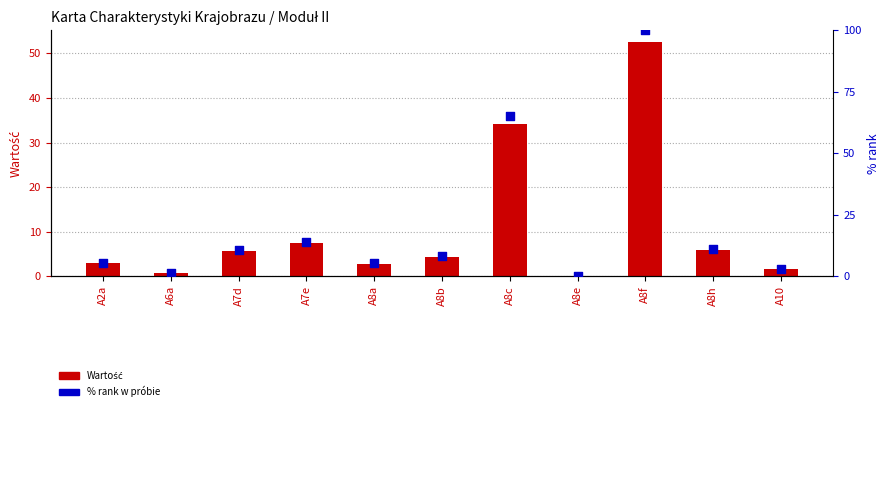

At which category is the sum across all series the highest?

A8f